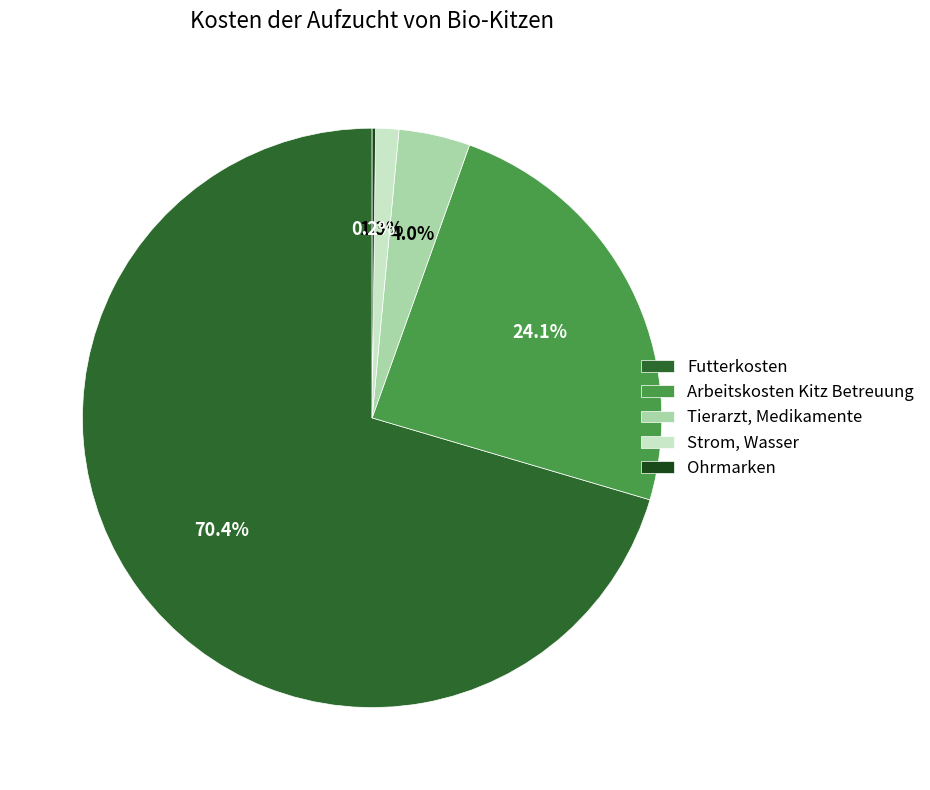

To the nearest percent, what is the difference between the Futterkosten and Strom, Wasser slice percentages?

69%